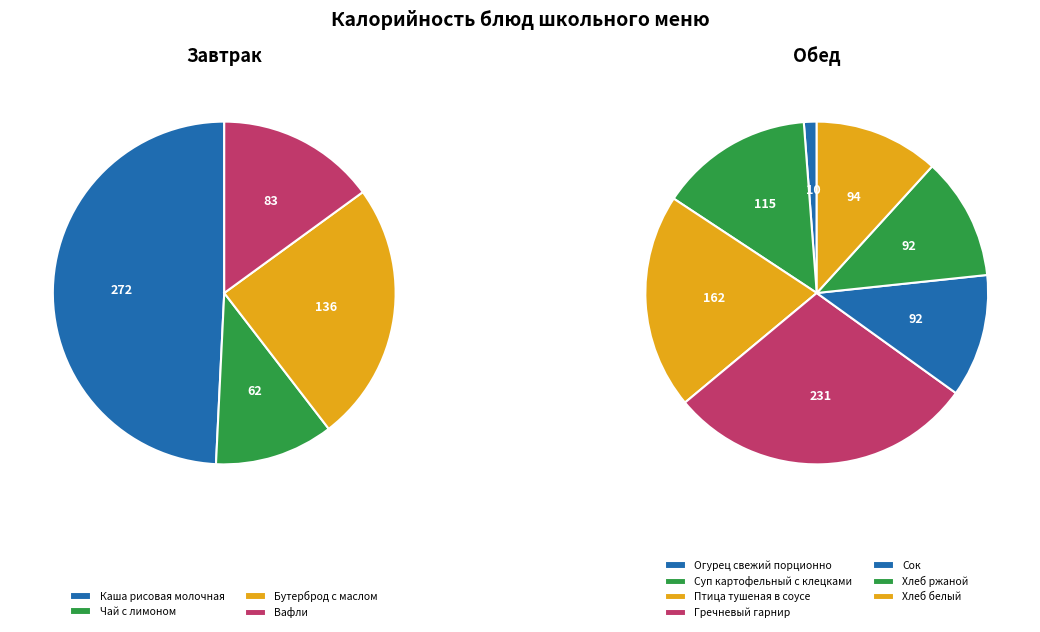

Does Хлеб белый represent more than half of the total?

No